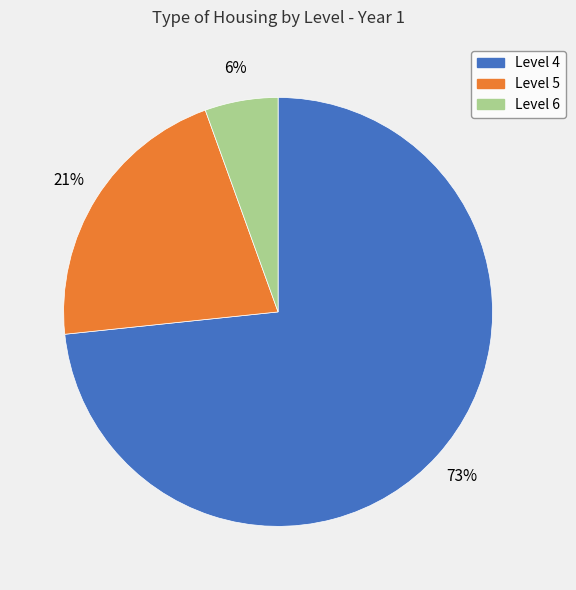

To the nearest percent, what is the combined percentage of Level 5 and Level 6?

27%